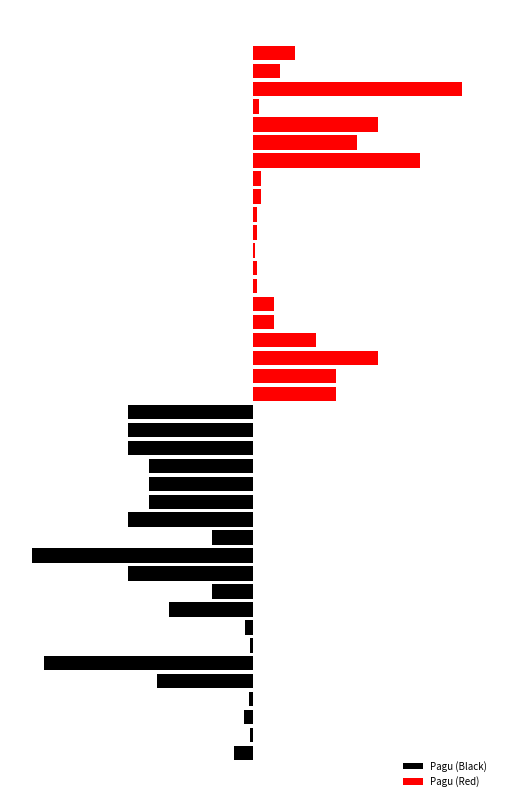

Is the value of Pagu (Red) at 16 greater than the value of Pagu (Black) at 6?

Yes